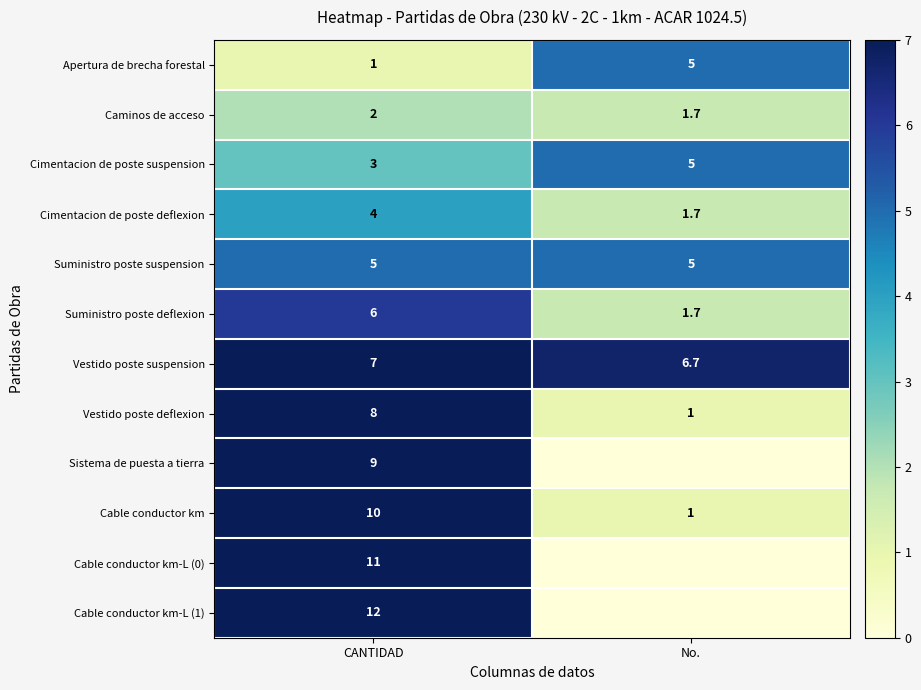

At how many categories does at least one series exceed 0?

2